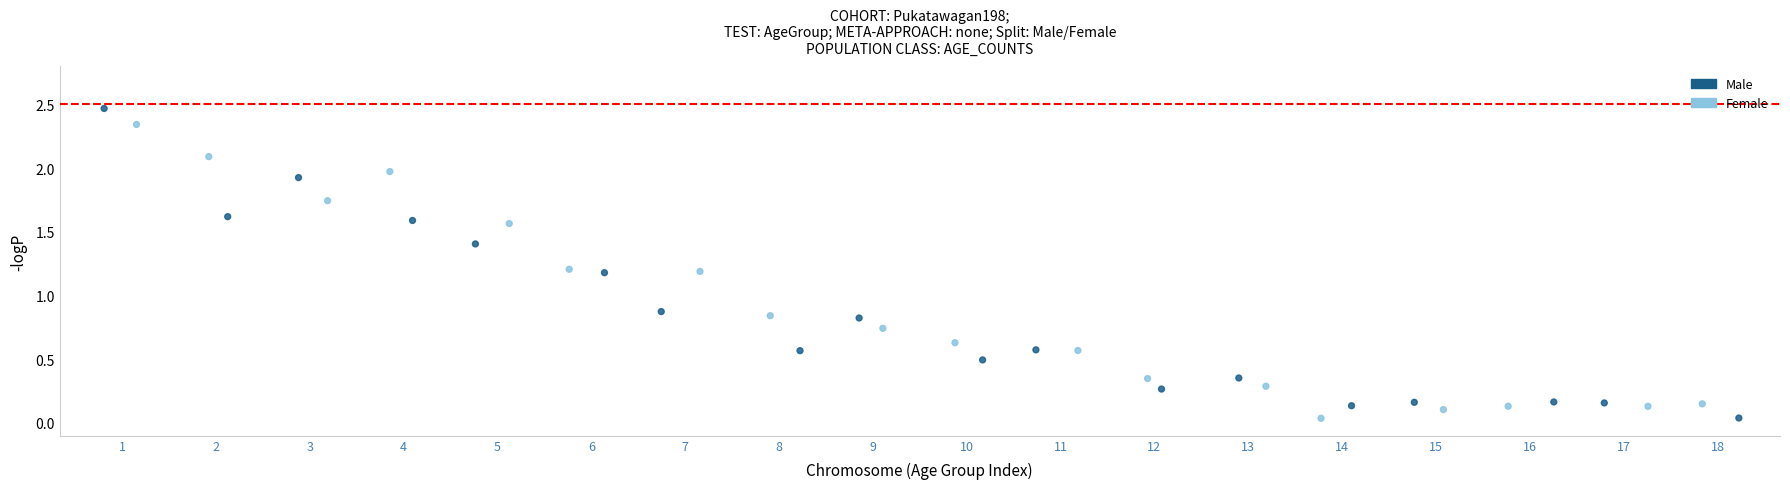

Which series reaches the maximum Y coordinate?

Male